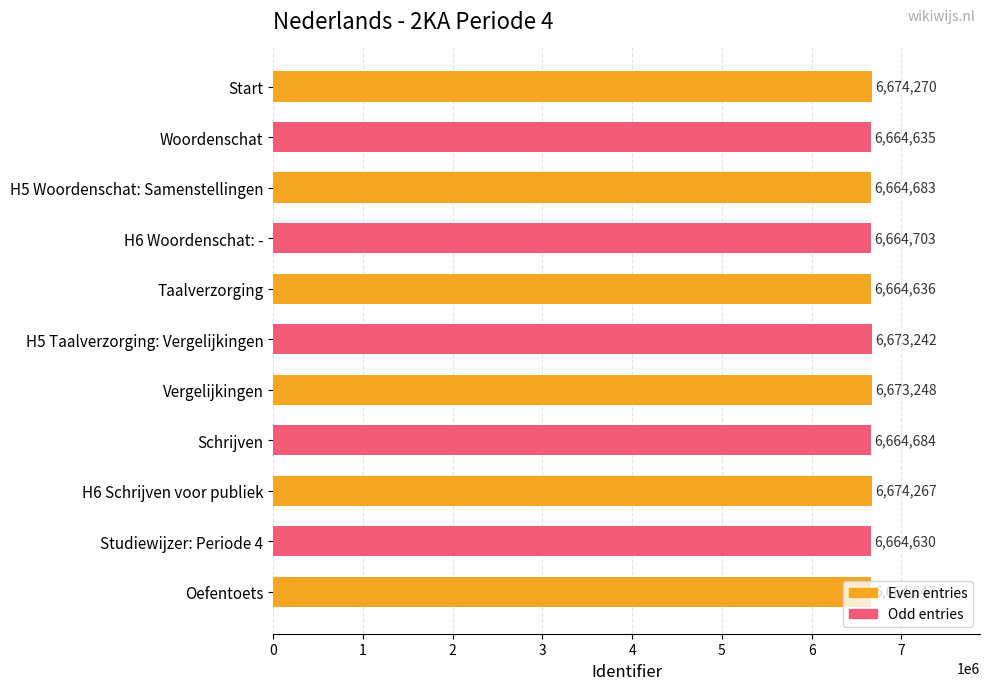

List the labels in order of value, smallest first.

Studiewijzer: Periode 4, Woordenschat, Taalverzorging, Oefentoets, H5 Woordenschat: Samenstellingen, Schrijven, H6 Woordenschat: -, H5 Taalverzorging: Vergelijkingen, Vergelijkingen, H6 Schrijven voor publiek, Start